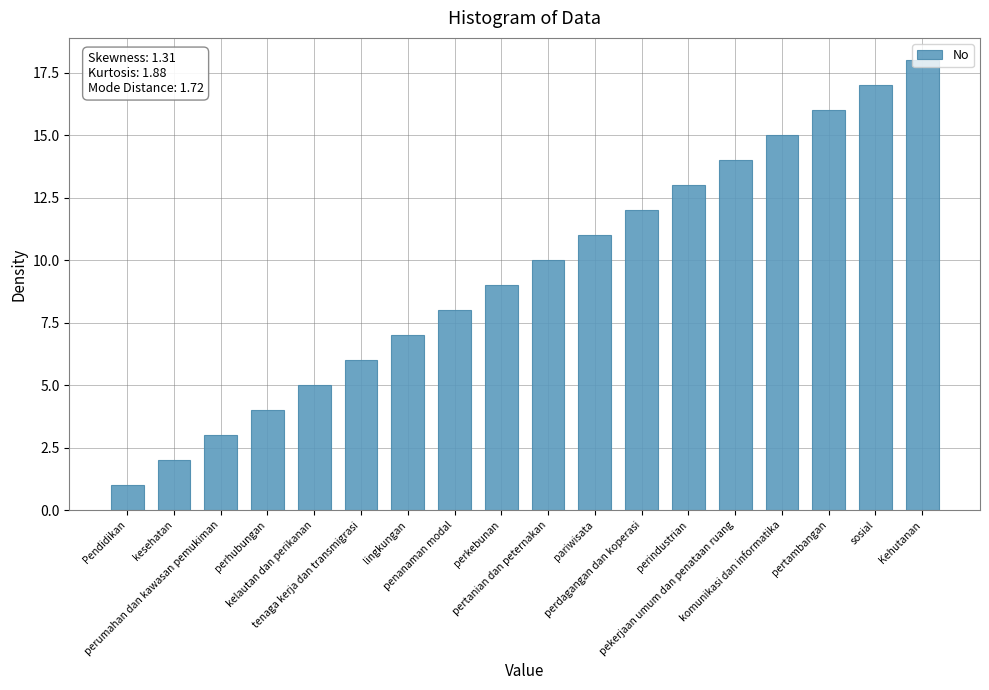

What is the label of the 12th bar from the right?

lingkungan